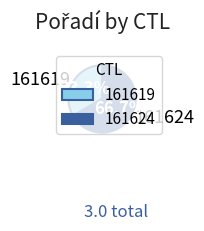

True or false: 161624 accounts for 81% of the total.

False